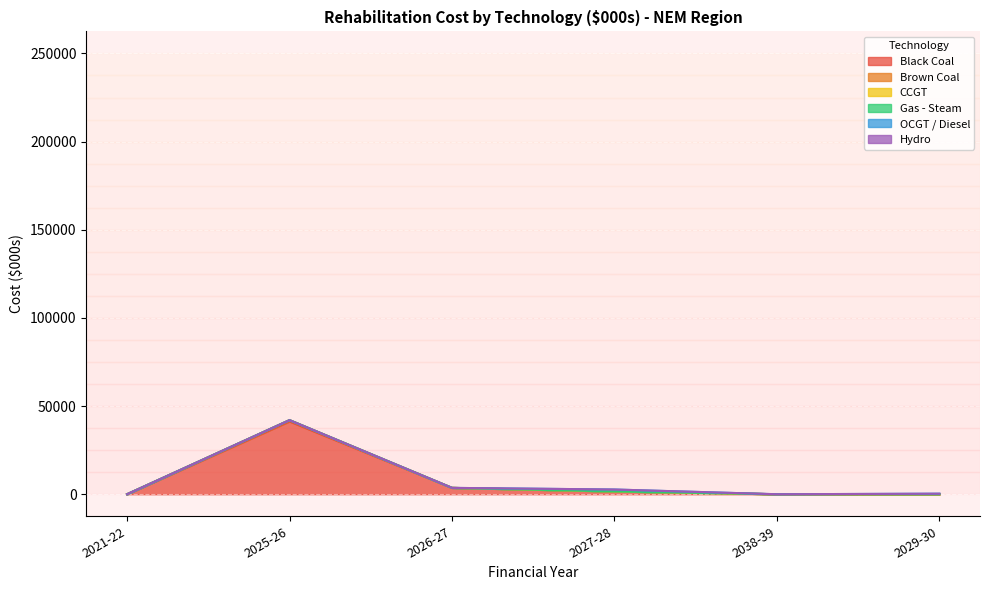

What is the difference between the maximum and minimum values in the OCGT / Diesel series?

1102.2